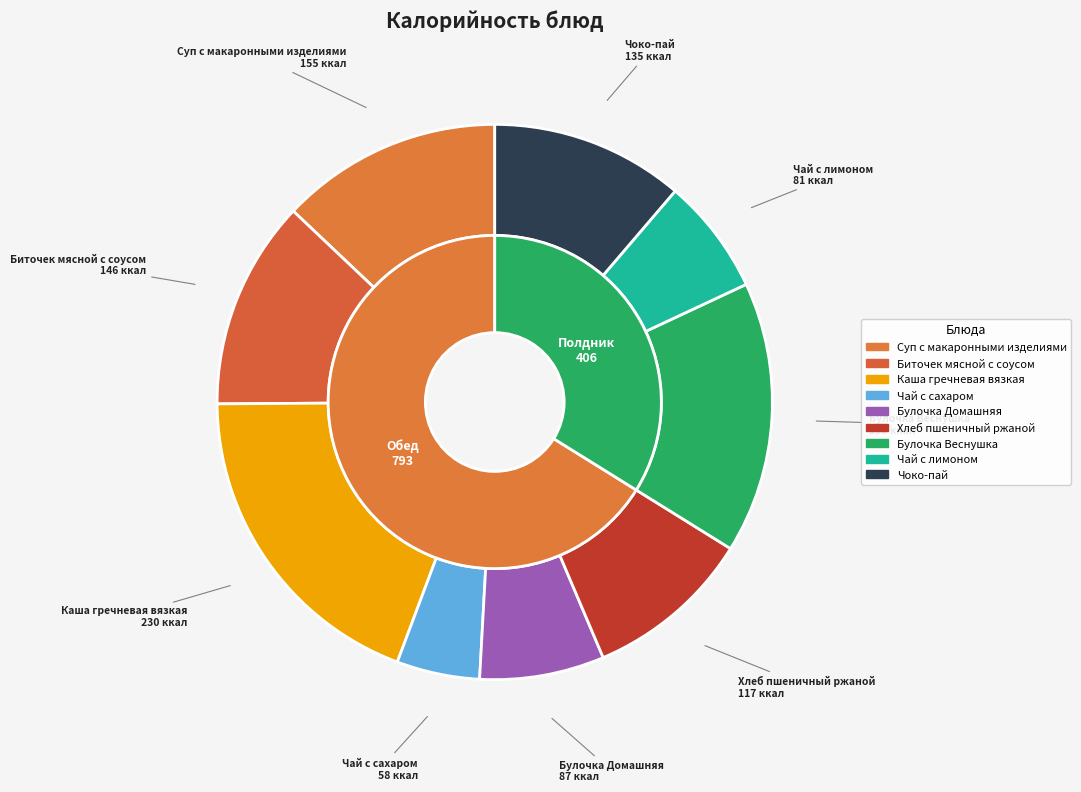

What is the total percentage of Хлеб пшеничный ржаной and Биточек мясной с соусом?

21.9%